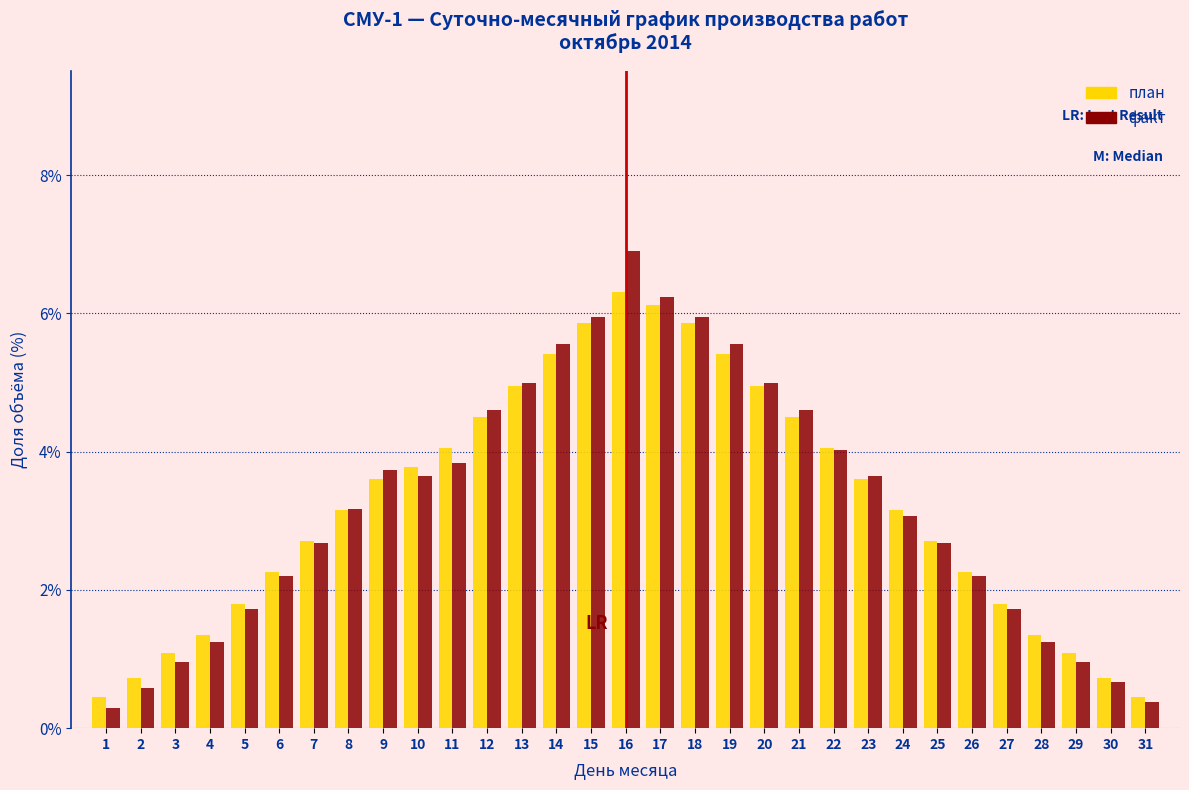

What value does the факт series have at 17?

6.2